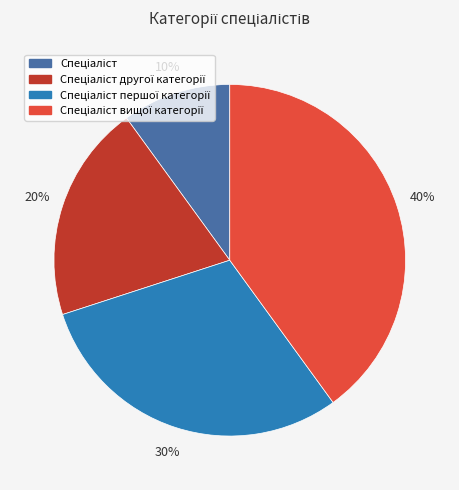

To the nearest percent, what is the difference between the largest and smallest slice percentages?

30%